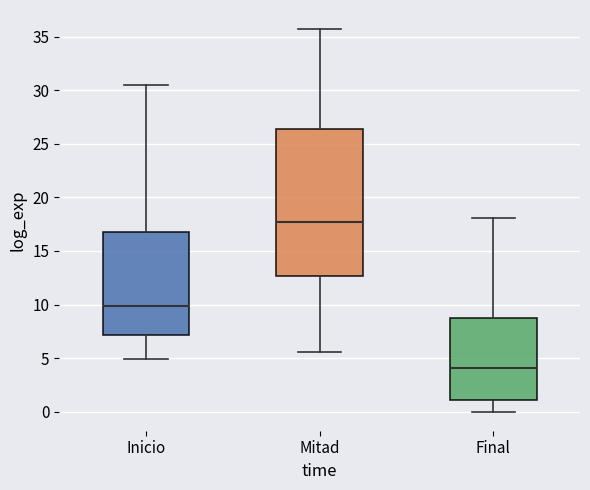

Reading left to right, read every box against the y-axis: the position of its median line, the range the box covers, and the ends of its whiskers. The values are not printed on the chart, so give them approximately, as read against the axis.

Inicio: median 10.0, box 7.0 to 17.0, whiskers 5.0 to 30.5
Mitad: median 17.5, box 12.5 to 26.5, whiskers 5.5 to 35.5
Final: median 4.0, box 1.0 to 8.5, whiskers 0.0 to 18.0